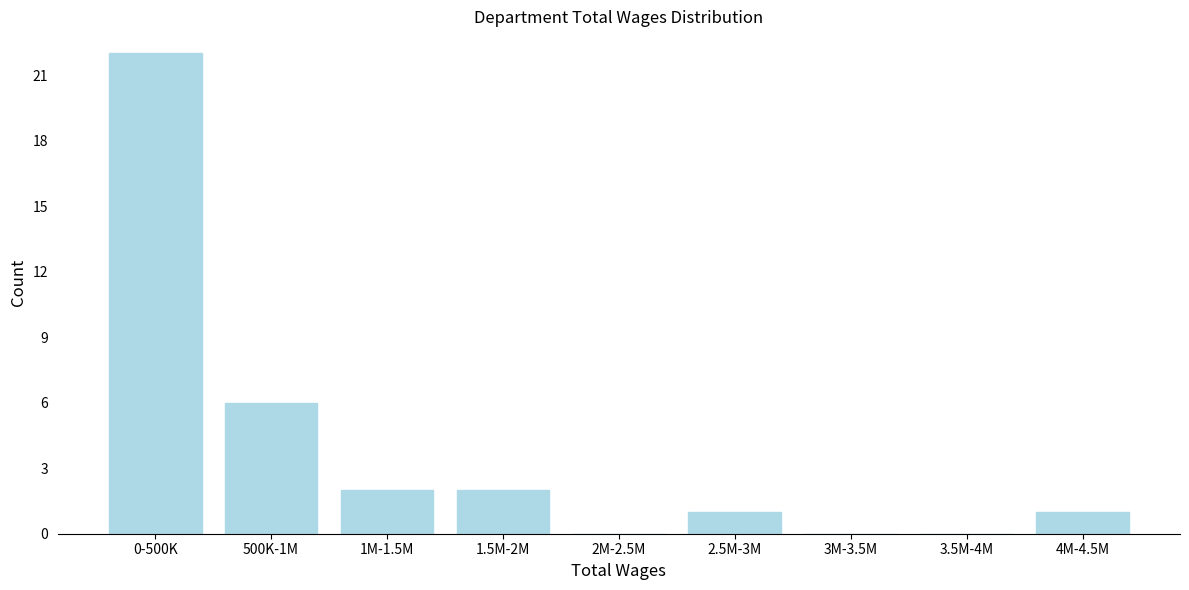

Reading left to right, extract all data points from this chart.

0-500K=22	500K-1M=6	1M-1.5M=2	1.5M-2M=2	2M-2.5M=0	2.5M-3M=1	3M-3.5M=0	3.5M-4M=0	4M-4.5M=1